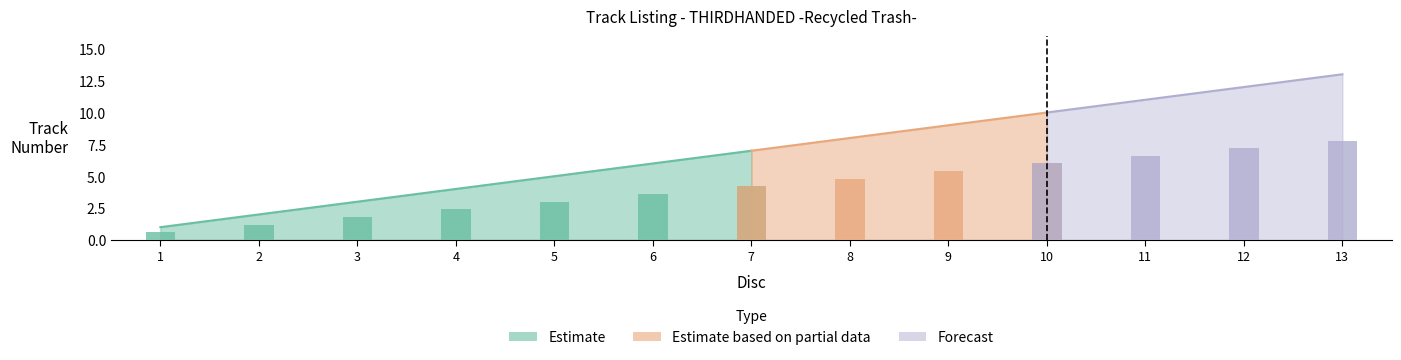

True or false: the data shows 8 at 8.

True